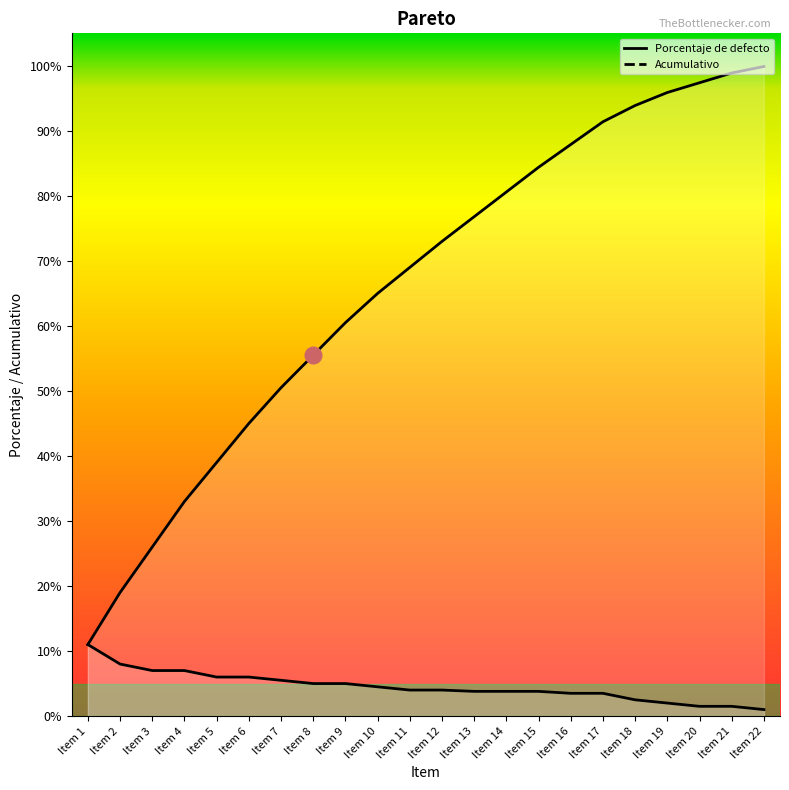

True or false: Acumulativo and Porcentaje de defecto intersect in this chart.

False